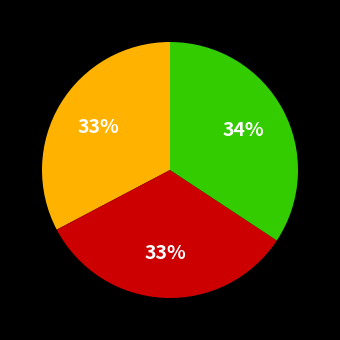

Does any single category account for the majority?

No